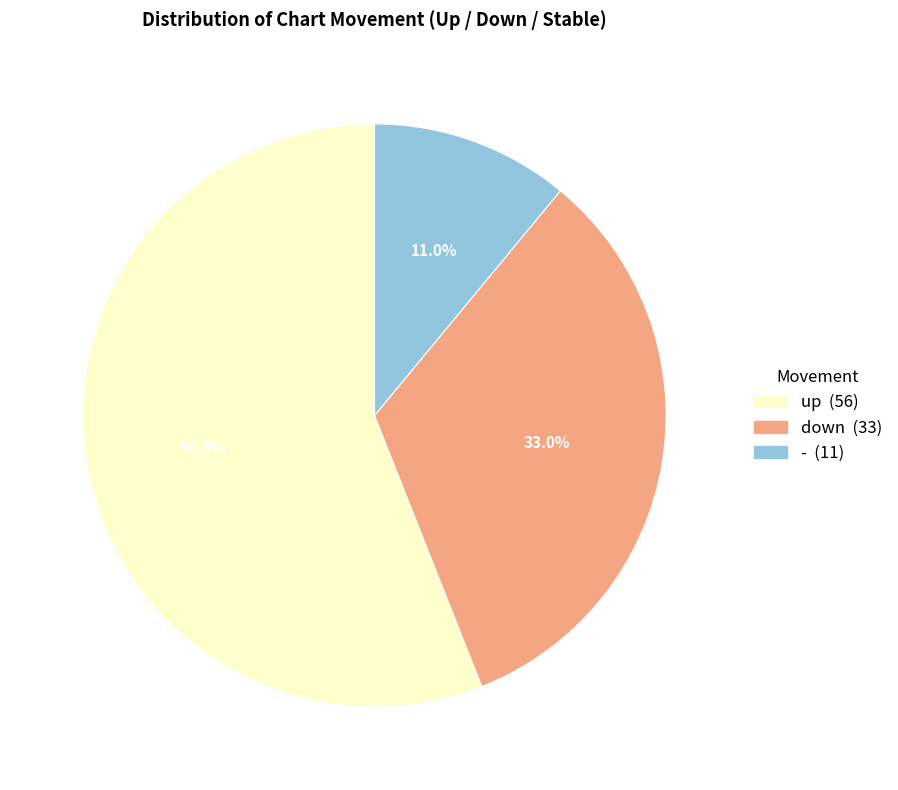

What is the ratio of the value at - (11) to the value at down (33)?

0.3